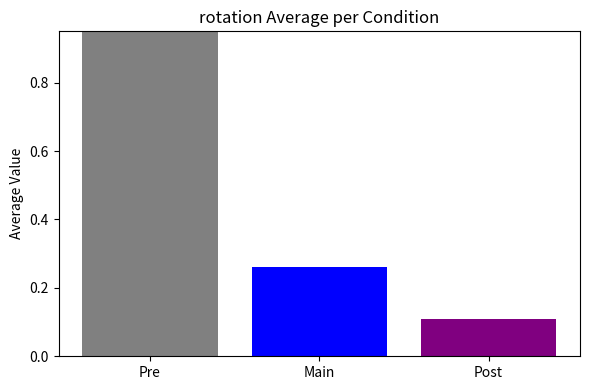

The chart shows a value of 0.6 at Pre. True or false?

False